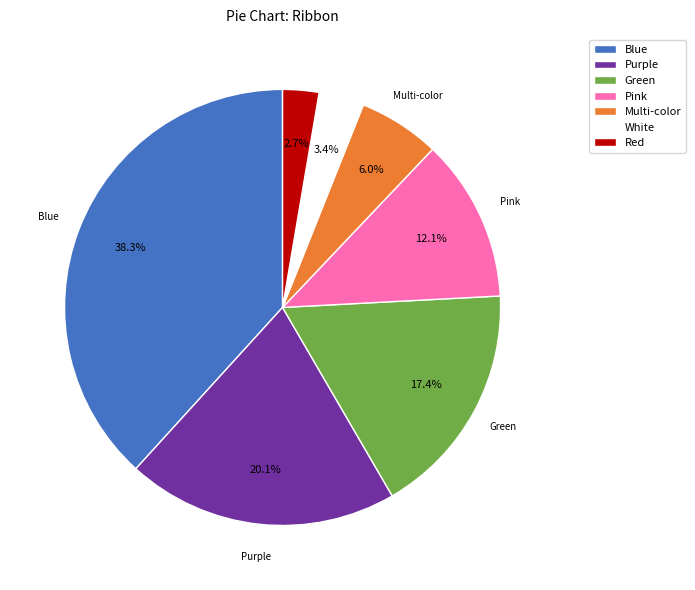

To the nearest percent, what percentage of the pie is Red?

3%